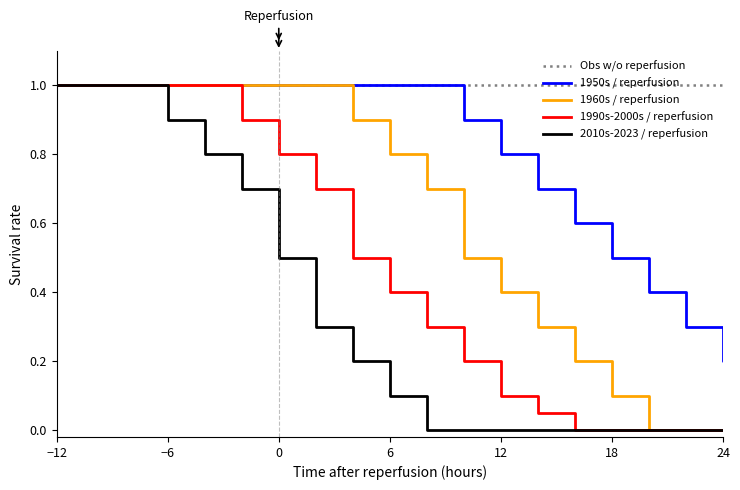

What is the greatest value displayed?

1.0